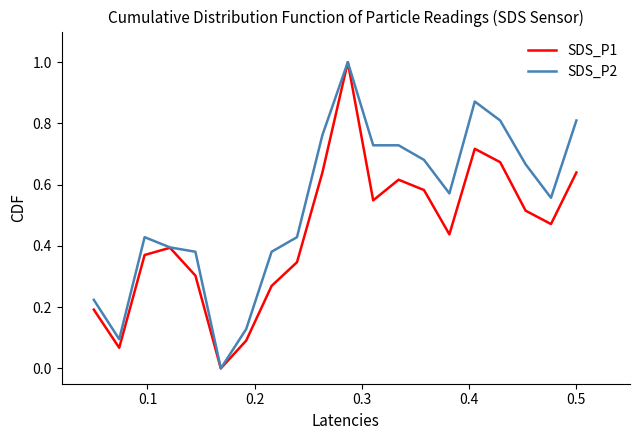

What is the maximum value for SDS_P2?

1.0